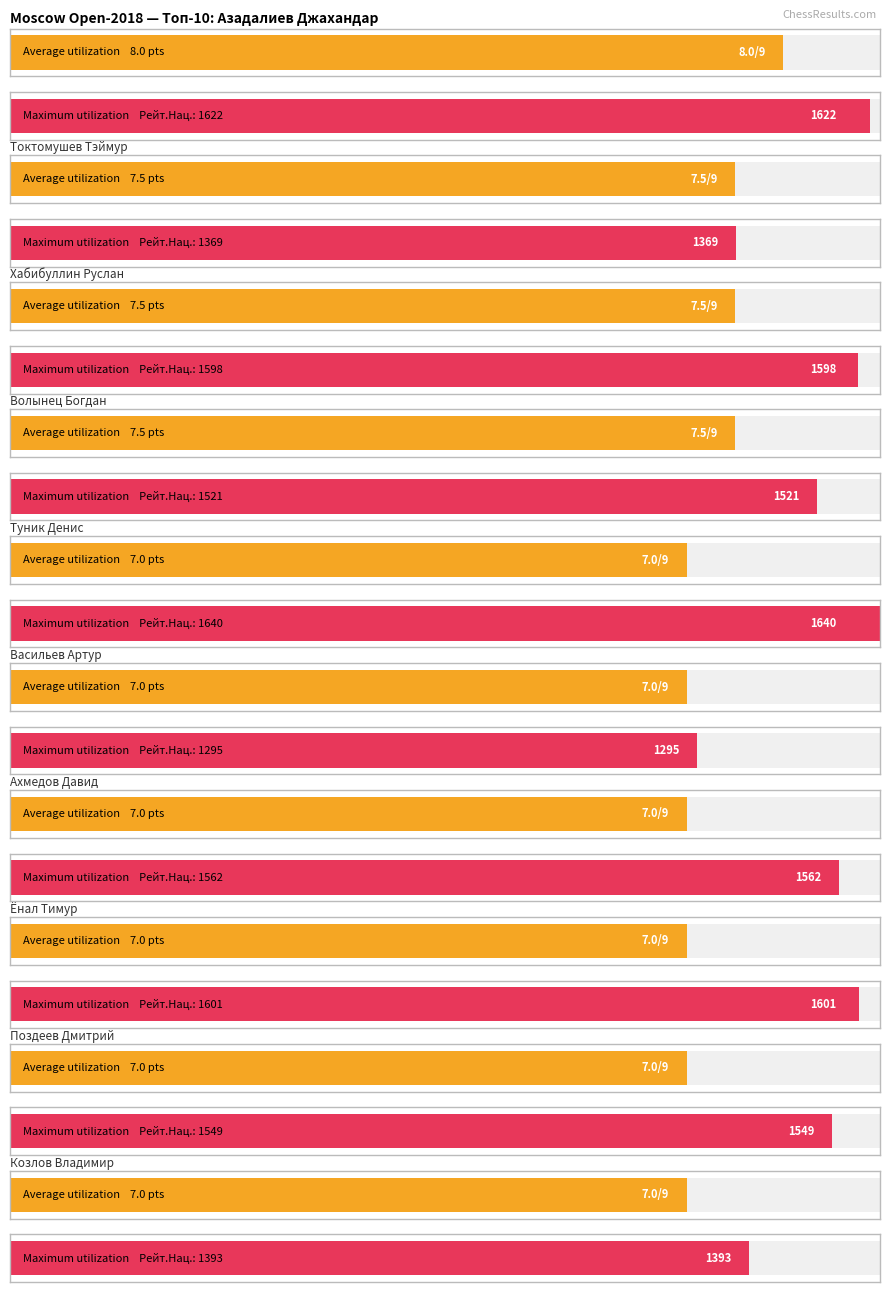

Rank the series at Хабибуллин Руслан from lowest to highest value.

Average utilization, Maximum utilization